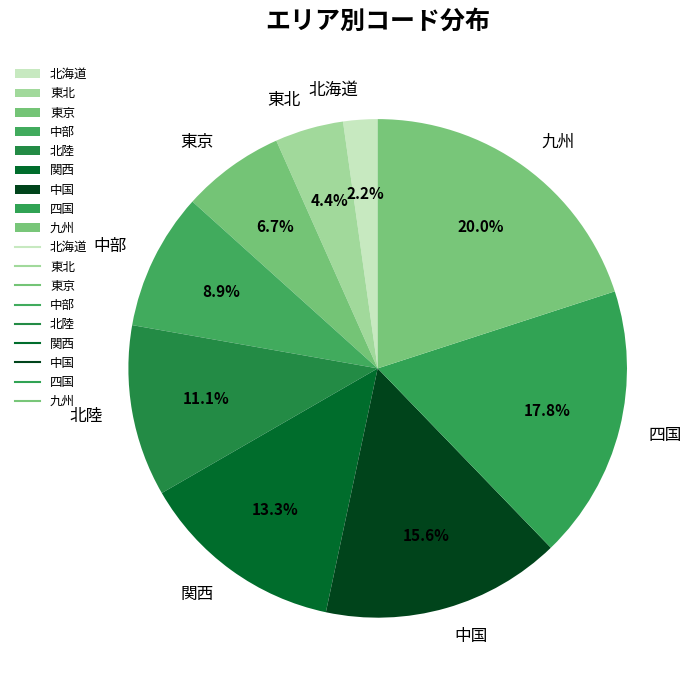

Between 中国 and 四国, which is larger?

四国